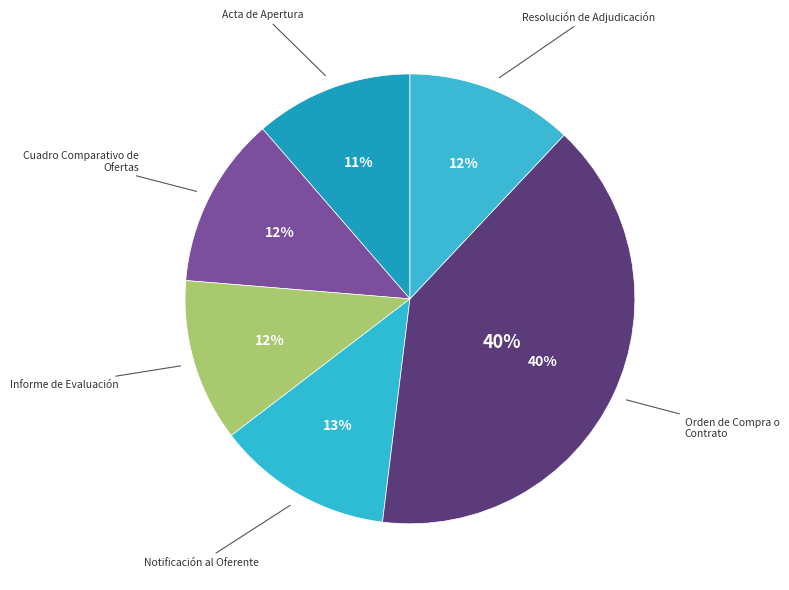

How many segments does this pie chart have?

6